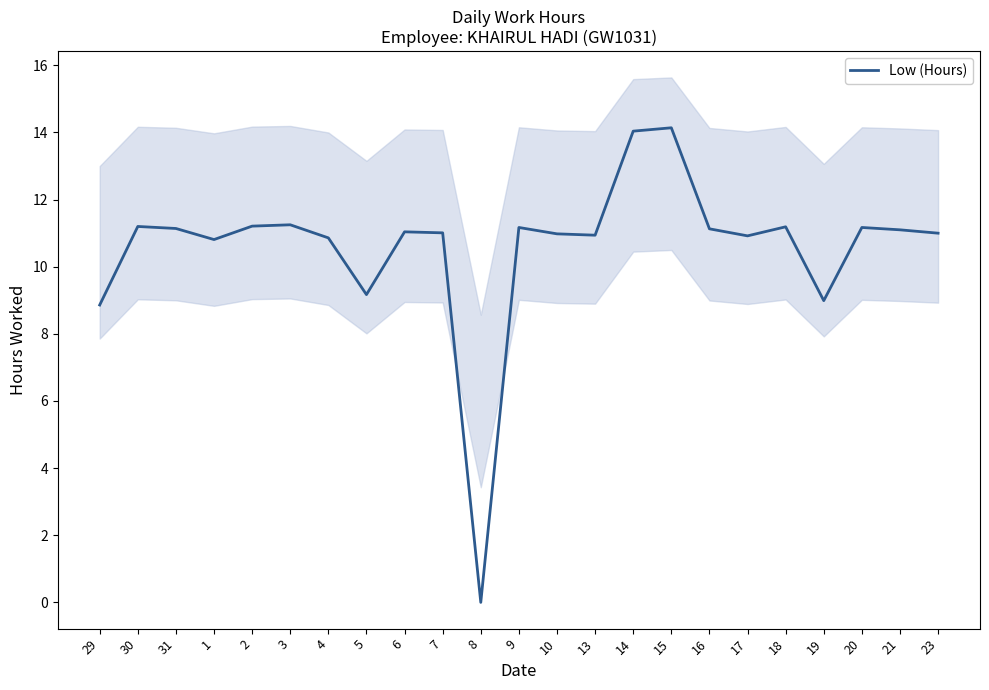

List the labels in order of value, smallest first.

8, 29, 19, 5, 1, 4, 17, 13, 10, 23, 7, 6, 21, 16, 31, 9, 20, 18, 30, 2, 3, 14, 15